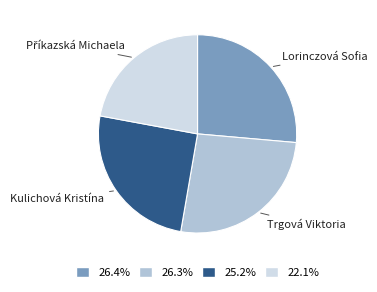

Between Trgová Viktoria and Kulichová Kristína, which is larger?

Trgová Viktoria